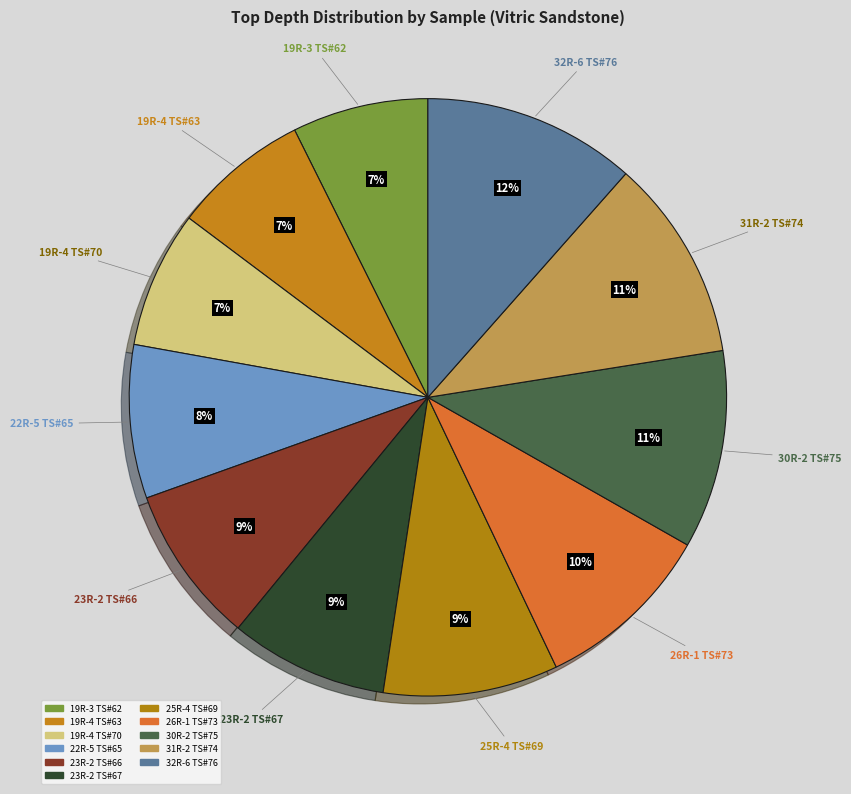

Between 25R-4 TS#69 and 19R-4 TS#70, which is larger?

25R-4 TS#69